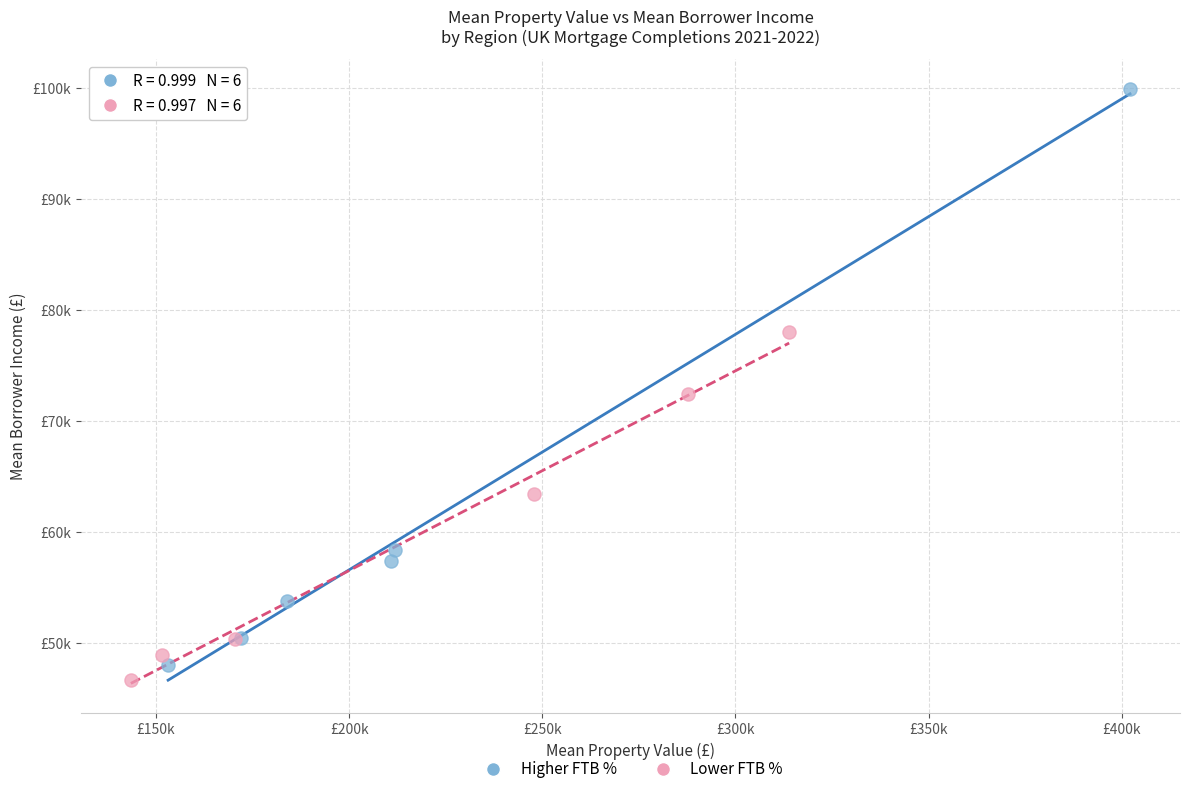

Which series contains the highest Y value?

Higher FTB %